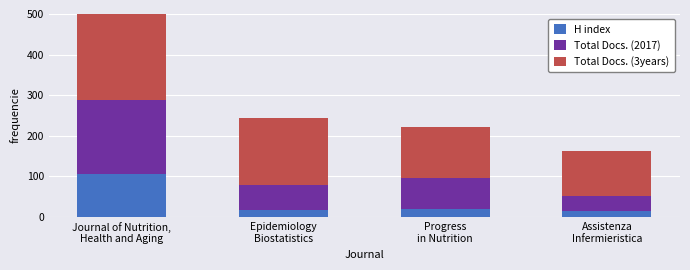

Reading left to right, extract all data points from this chart.

H index: 105	17	20	15
Total Docs. (2017): 184	61	76	38
Total Docs. (3years): 428	165	126	110